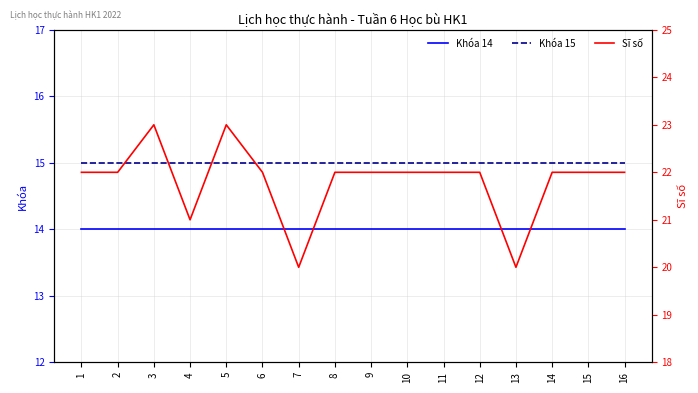

Reading right to left, list all the values displayed in this chart.

Khóa 14: 16=14	15=14	14=14	13=14	12=14	11=14	10=14	9=14	8=14	7=14	6=14	5=14	4=14	3=14	2=14	1=14
Khóa 15: 16=15	15=15	14=15	13=15	12=15	11=15	10=15	9=15	8=15	7=15	6=15	5=15	4=15	3=15	2=15	1=15
Sĩ số: 16=22	15=22	14=22	13=20	12=22	11=22	10=22	9=22	8=22	7=20	6=22	5=23	4=21	3=23	2=22	1=22